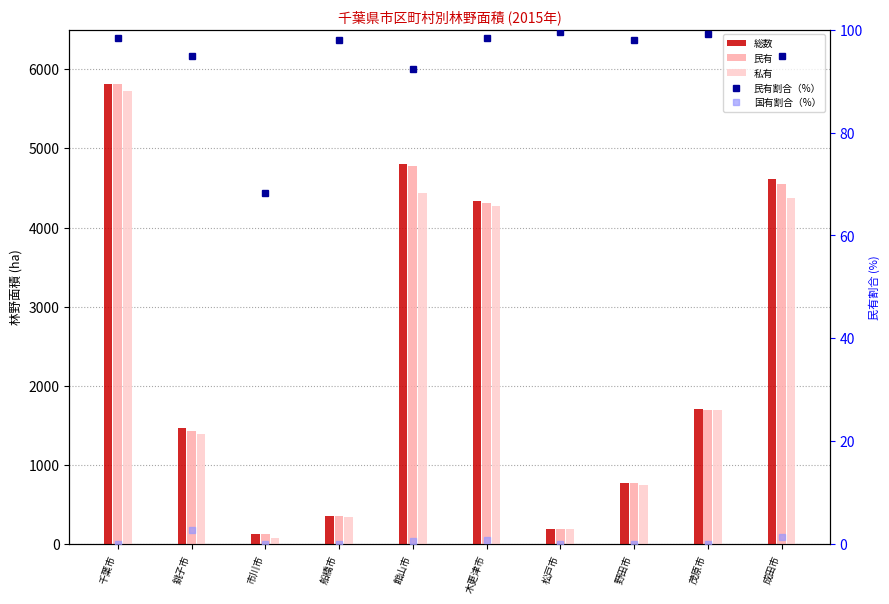

At how many categories does at least one series exceed 2205?

4